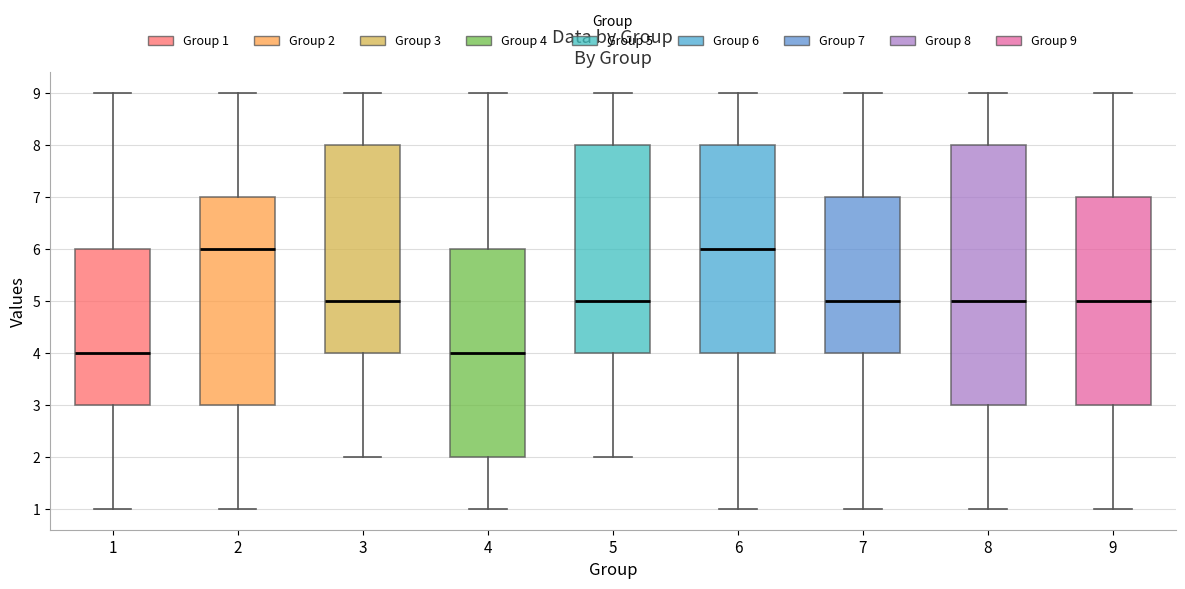

Where is the upper edge of the box at x = 4 on the y-axis? The values are not printed on the chart, so give them approximately, as read against the axis.

6